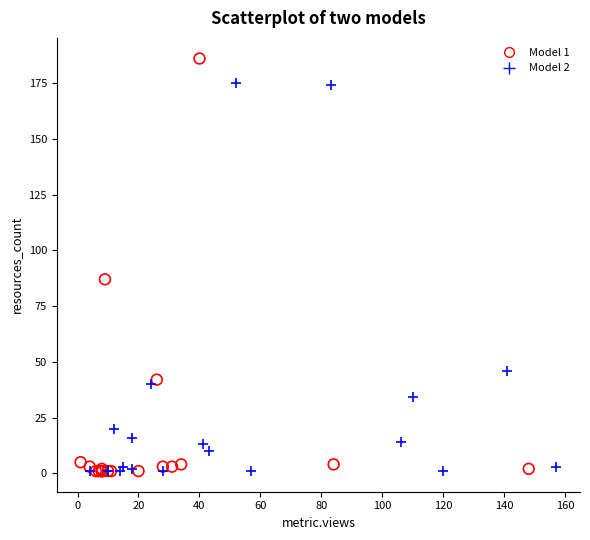

Which series contains the highest Y value?

Model 1